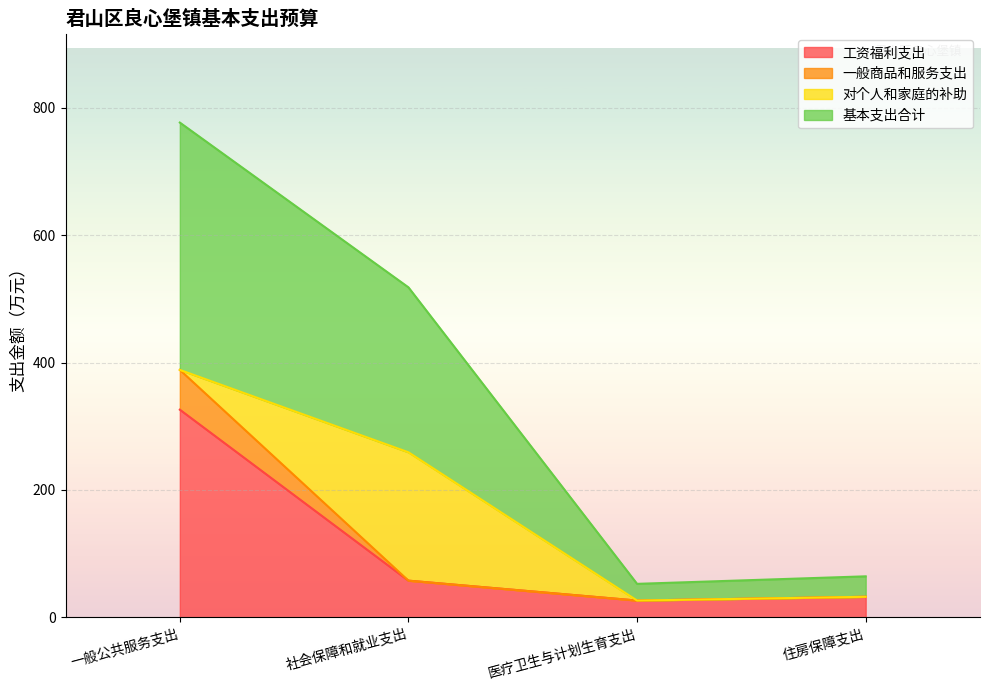

True or false: 工资福利支出 and 基本支出合计 intersect in this chart.

False